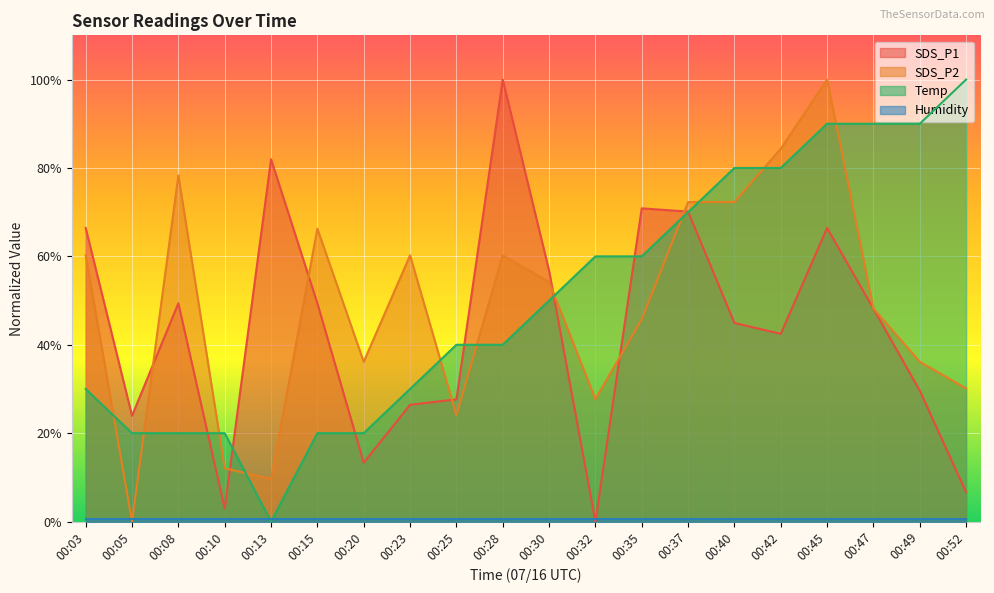

True or false: SDS_P2 has a value of 72.3 at 00:40.

True